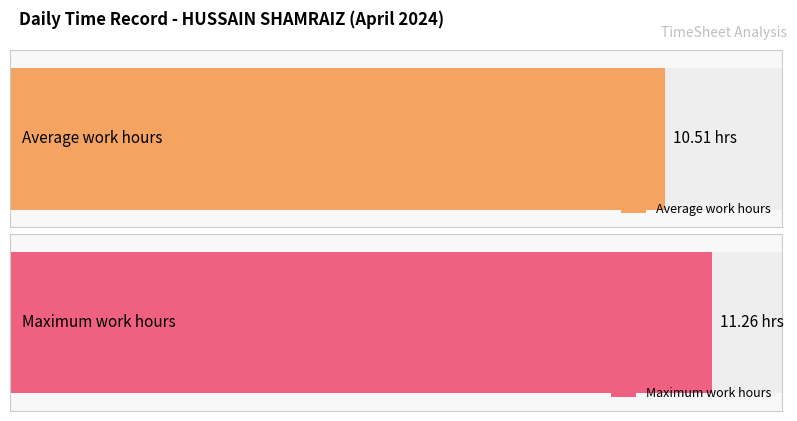

The value at 6 is 6.6. True or false?

False